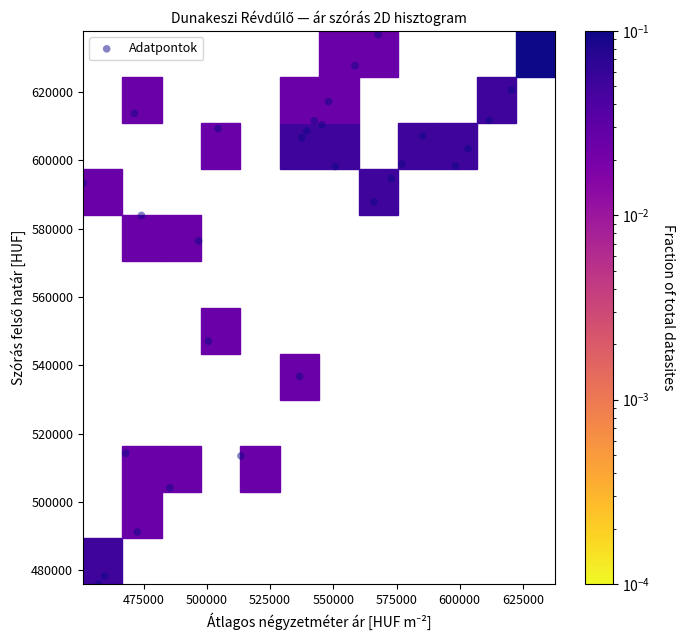

What Y value in the scatter plot is closest to 556885?

547046